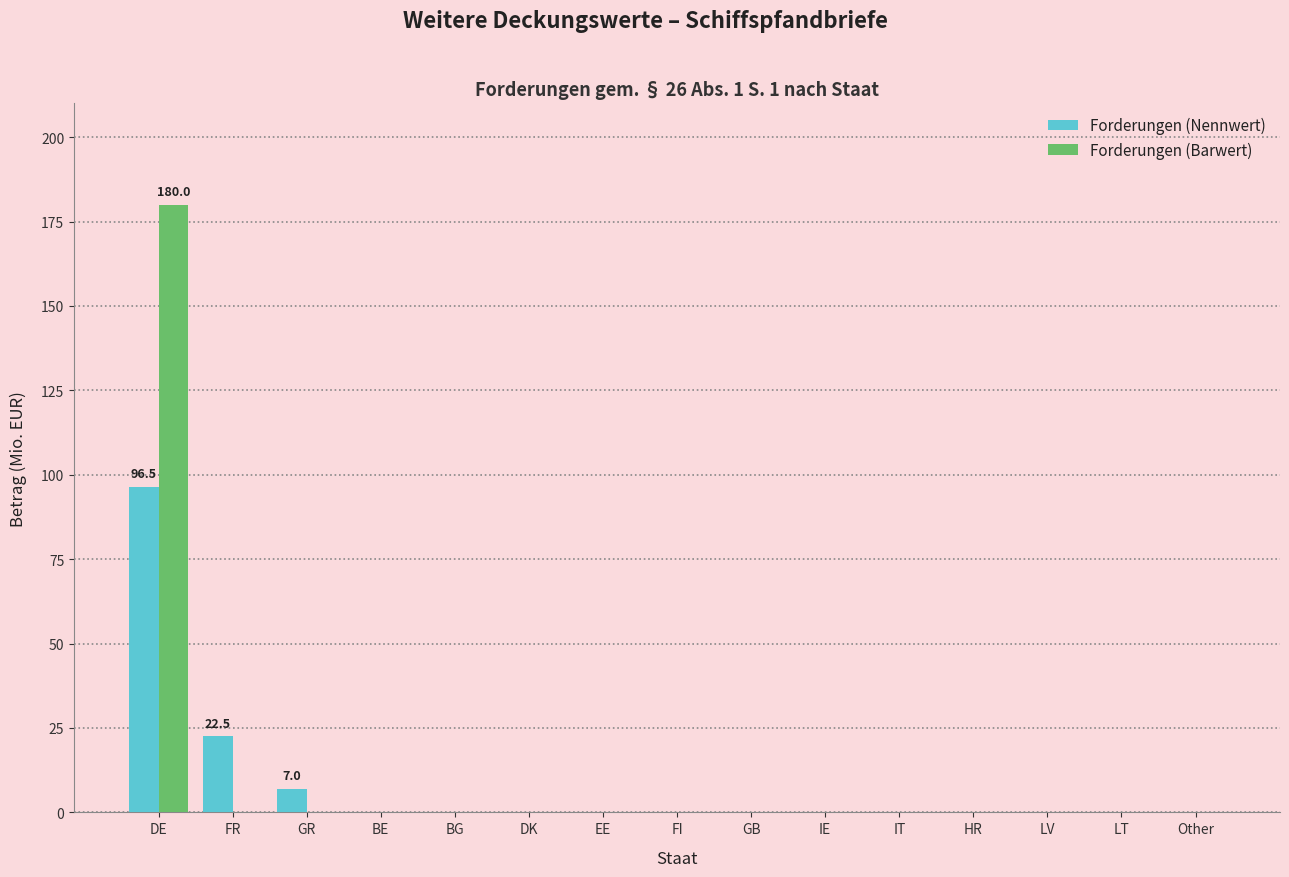

Reading right to left, extract all data points from this chart.

Forderungen (Nennwert): Other=0.0	LT=0.0	LV=0.0	HR=0.0	IT=0.0	IE=0.0	GB=0.0	FI=0.0	EE=0.0	DK=0.0	BG=0.0	BE=0.0	GR=7.0	FR=22.5	DE=96.5
Forderungen (Barwert): Other=0.0	LT=0.0	LV=0.0	HR=0.0	IT=0.0	IE=0.0	GB=0.0	FI=0.0	EE=0.0	DK=0.0	BG=0.0	BE=0.0	GR=0.0	FR=0.0	DE=180.0